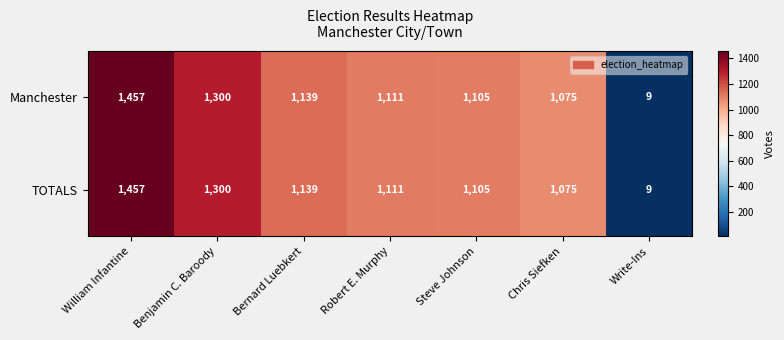

What is the difference between the Manchester values at Steve Johnson and Robert E. Murphy?

6